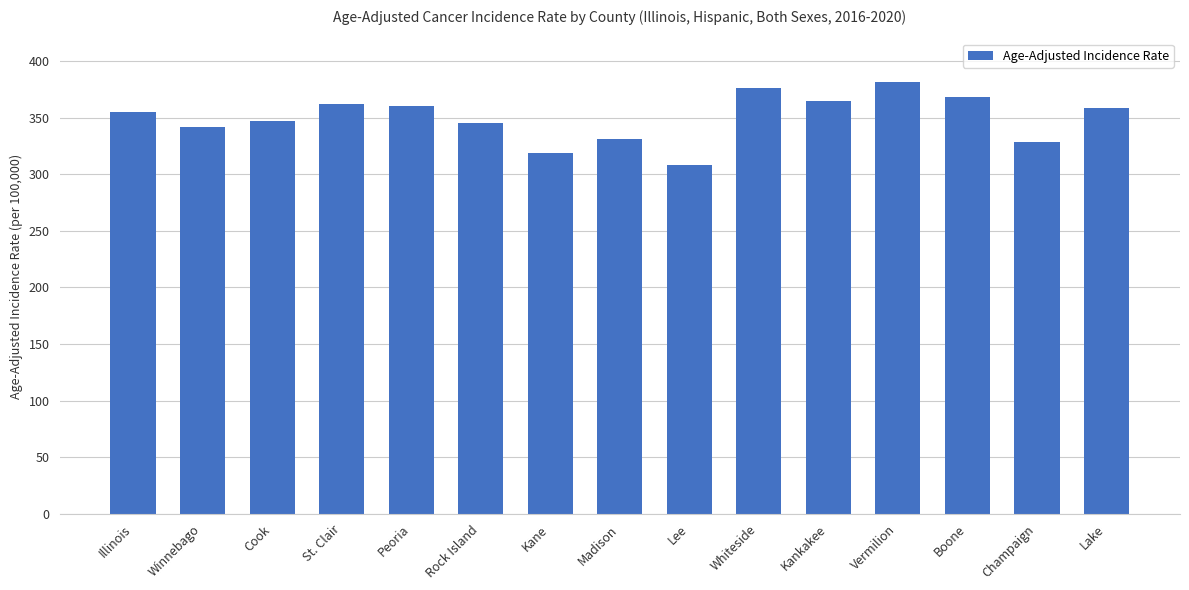

What is the label of the 13th bar from the right?

Cook